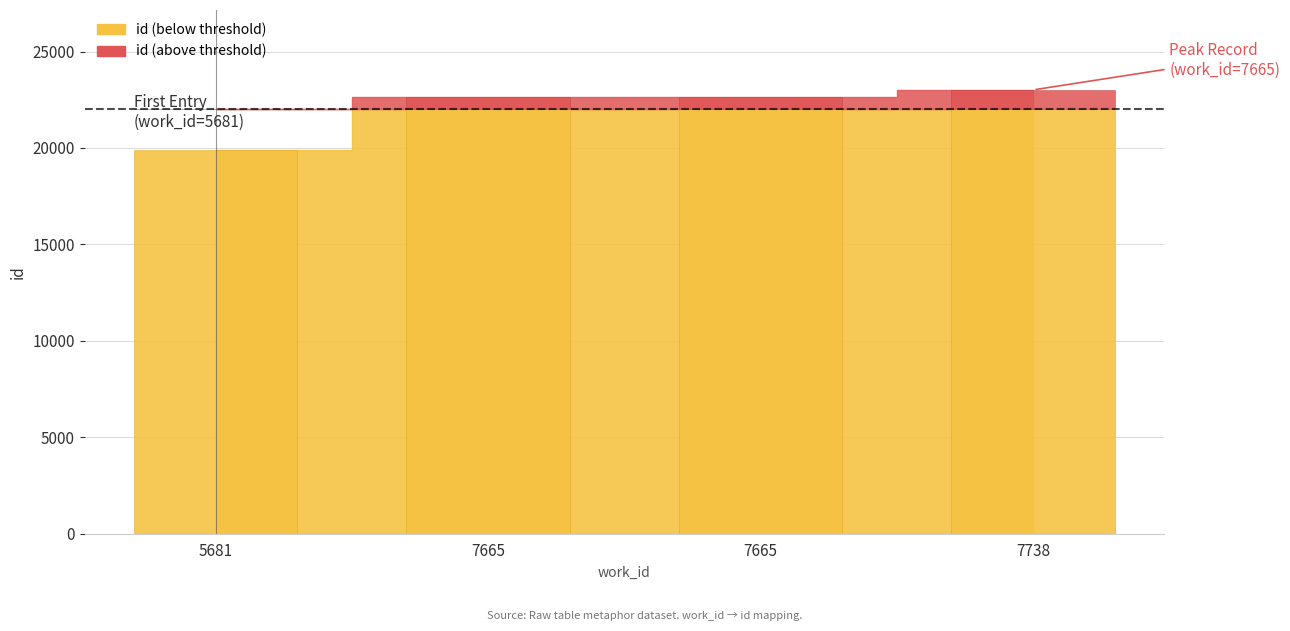

Is it true that the value at 5681 is 10705?

False